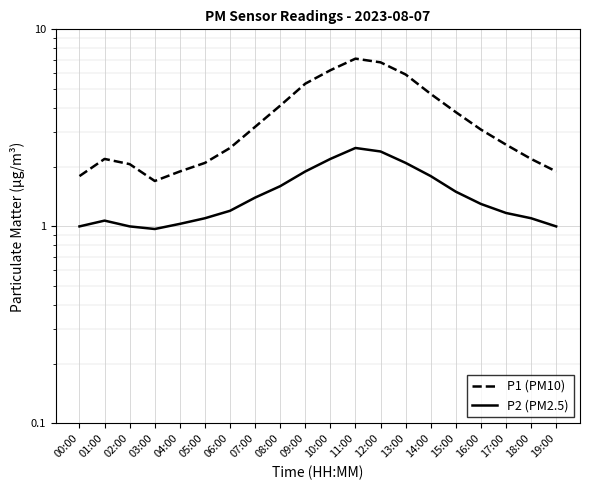

How many series are shown in this chart?

2